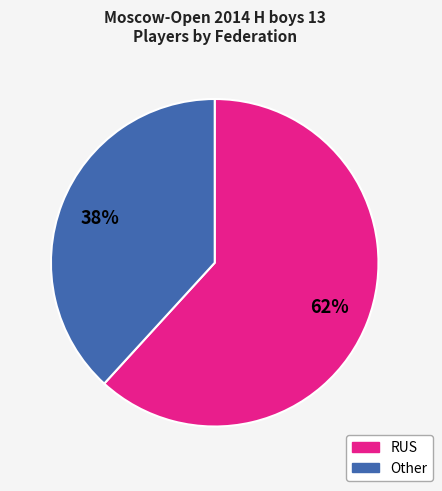

What percentage is the Other slice, to the nearest percent?

38%